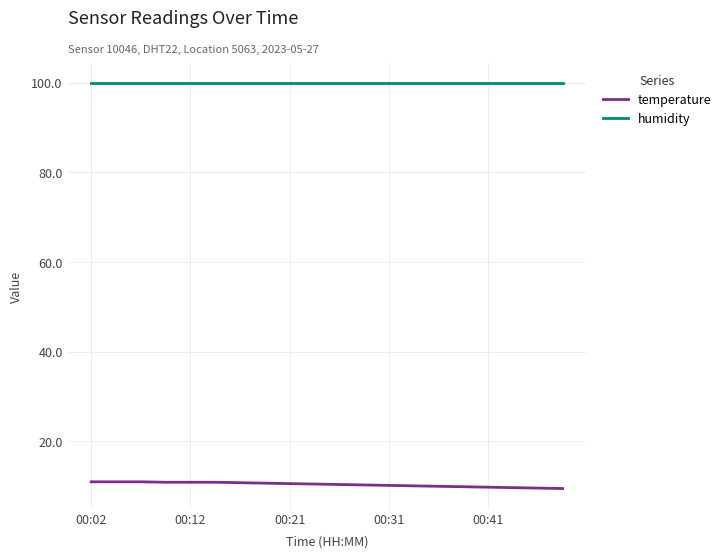

True or false: temperature and humidity intersect in this chart.

False